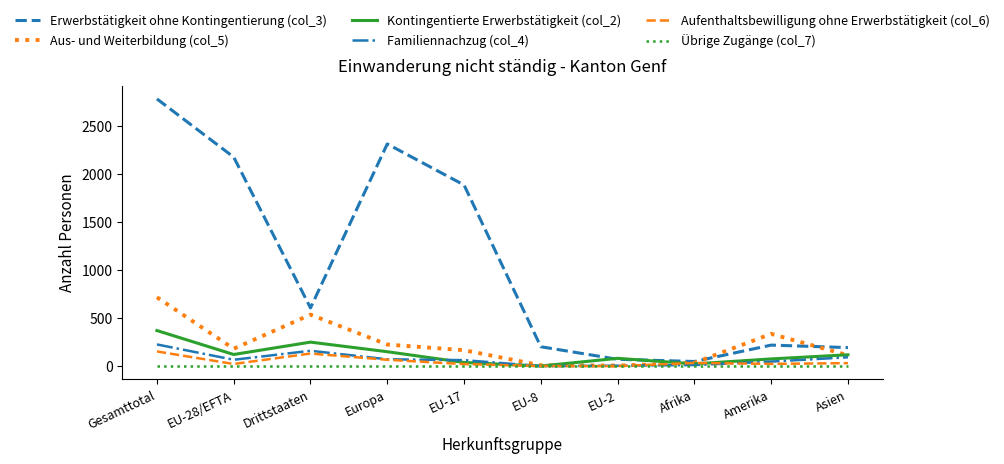

Which series has the largest range (max minus min)?

Erwerbstätigkeit ohne Kontingentierung (col_3)